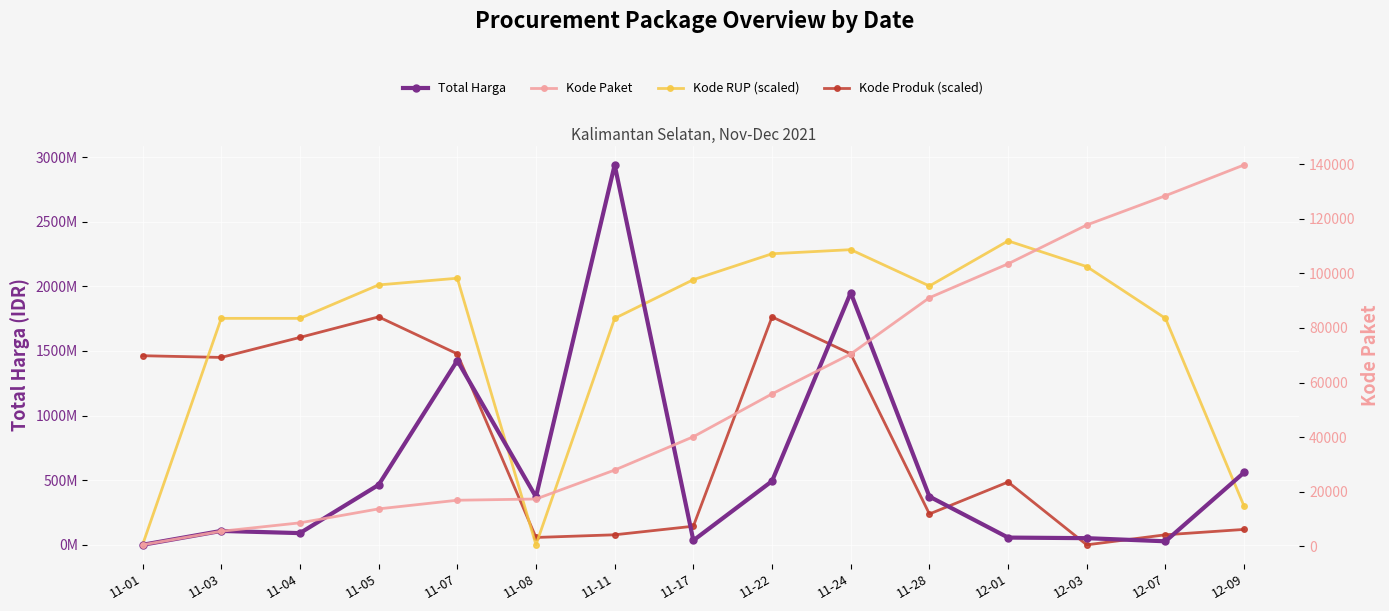

At how many categories does at least one series exceed 1560705201?

12